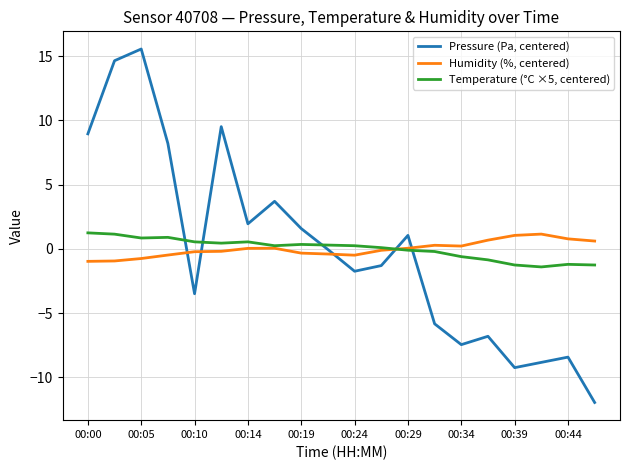

What is the maximum value shown in the chart?

15.5